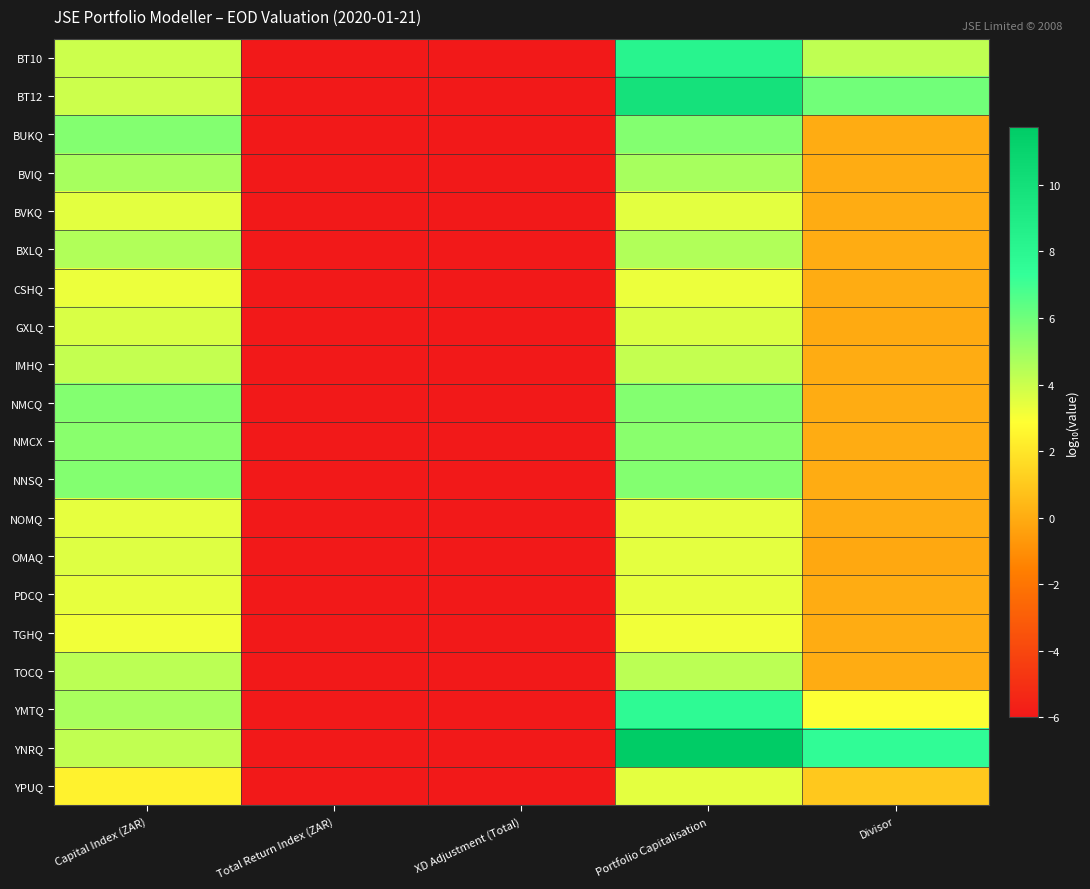

Which series has the largest range (max minus min)?

YNRQ